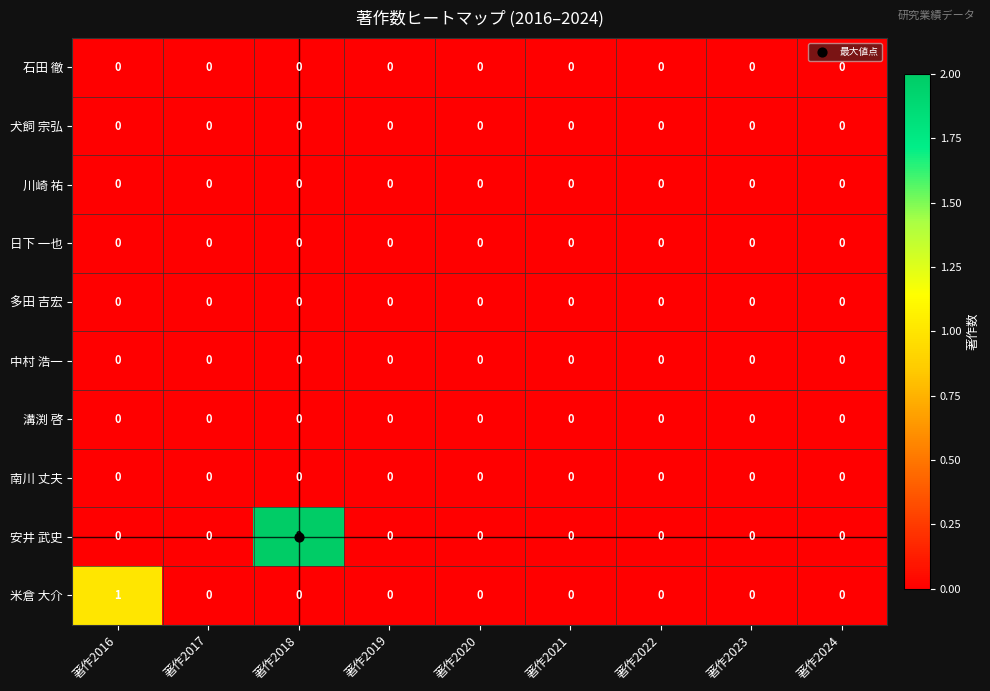

How many data points does each series have?

9